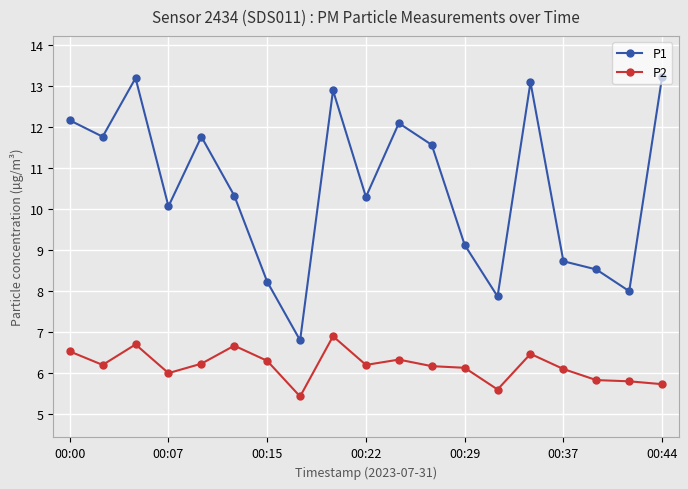

Which series has the largest range (max minus min)?

P1